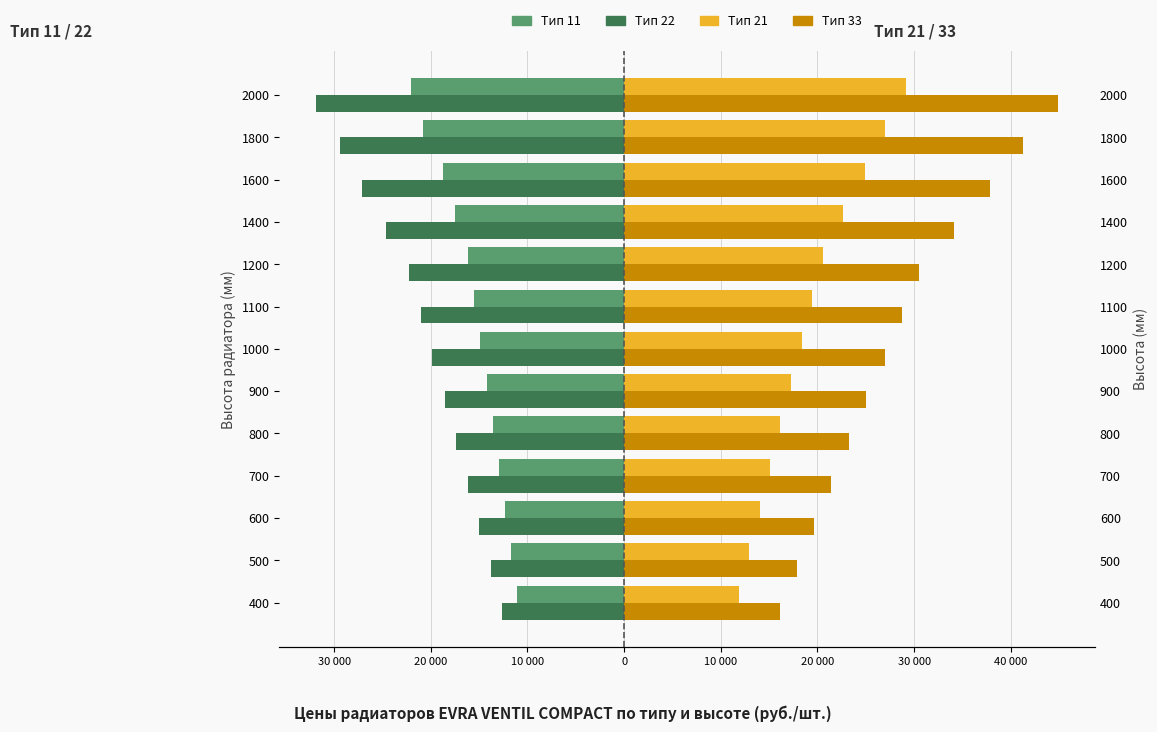

How many values in the Тип 33 series exceed 26954?

7